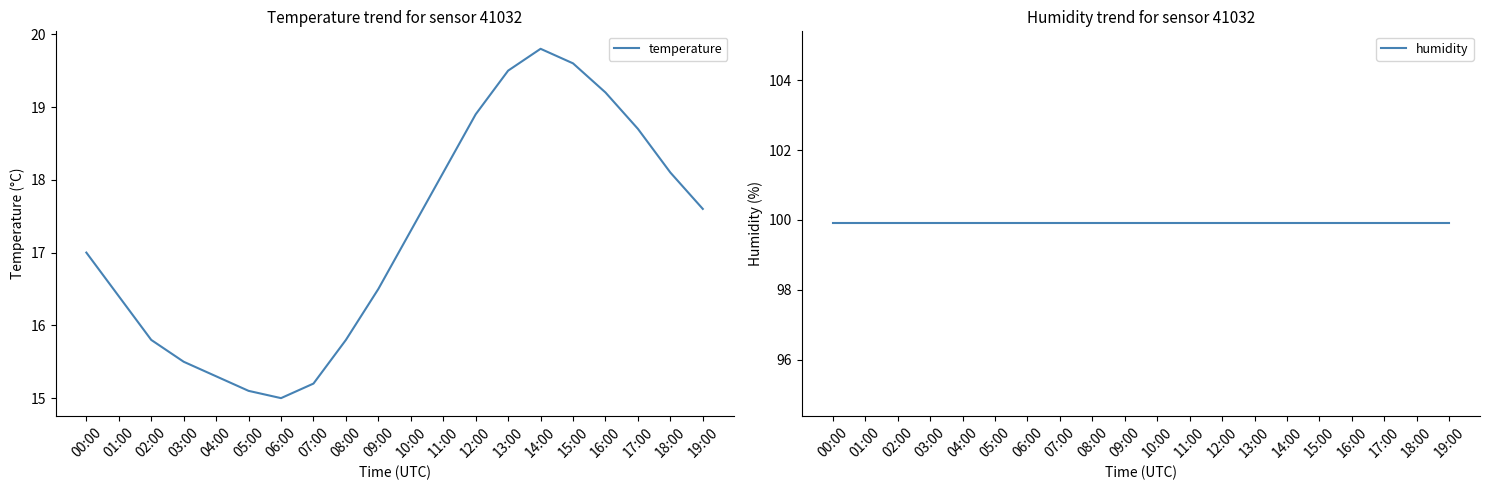

Is this an area chart (filled region under the line)?

No